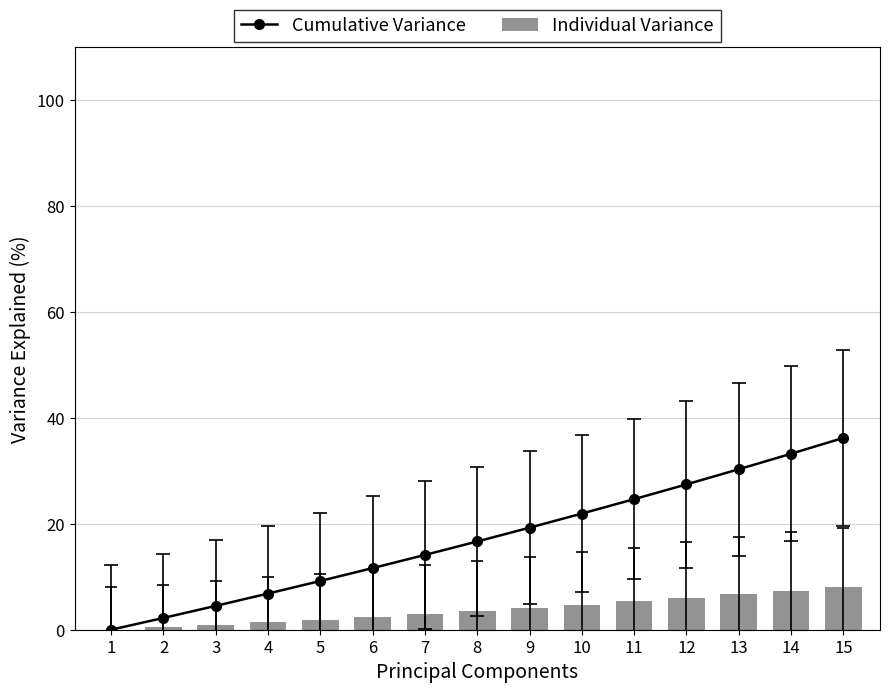

What is the sum of all Individual Variance values?

56.1